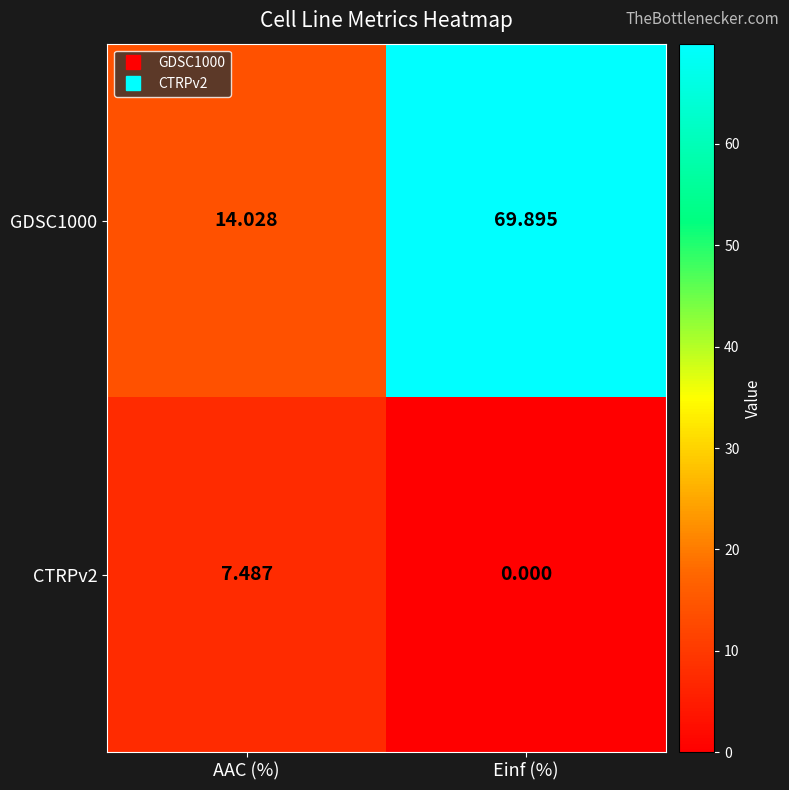

List the series in order of their peak value, highest first.

GDSC1000, CTRPv2